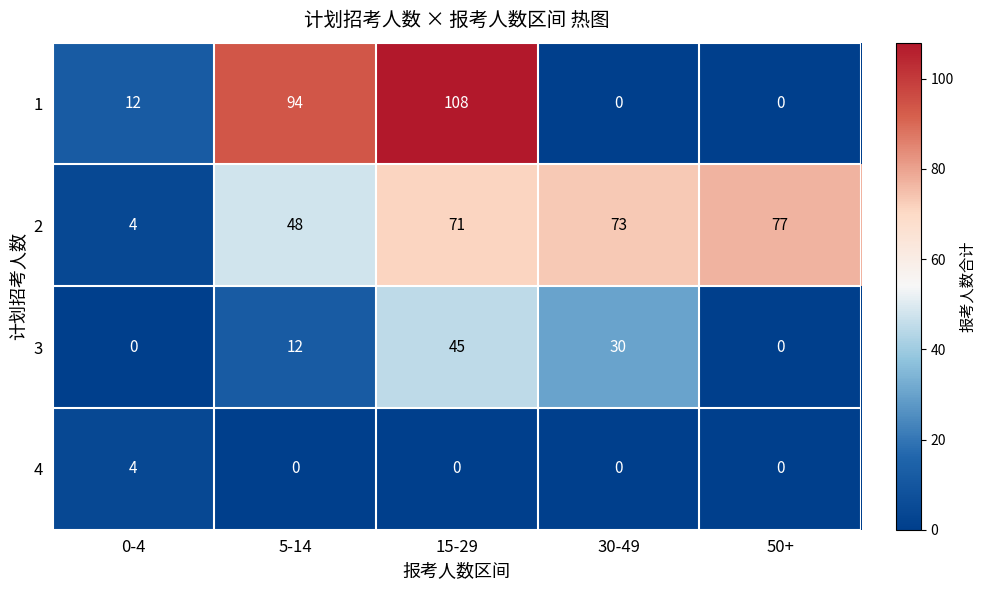

Count the number of categories in the chart.

5